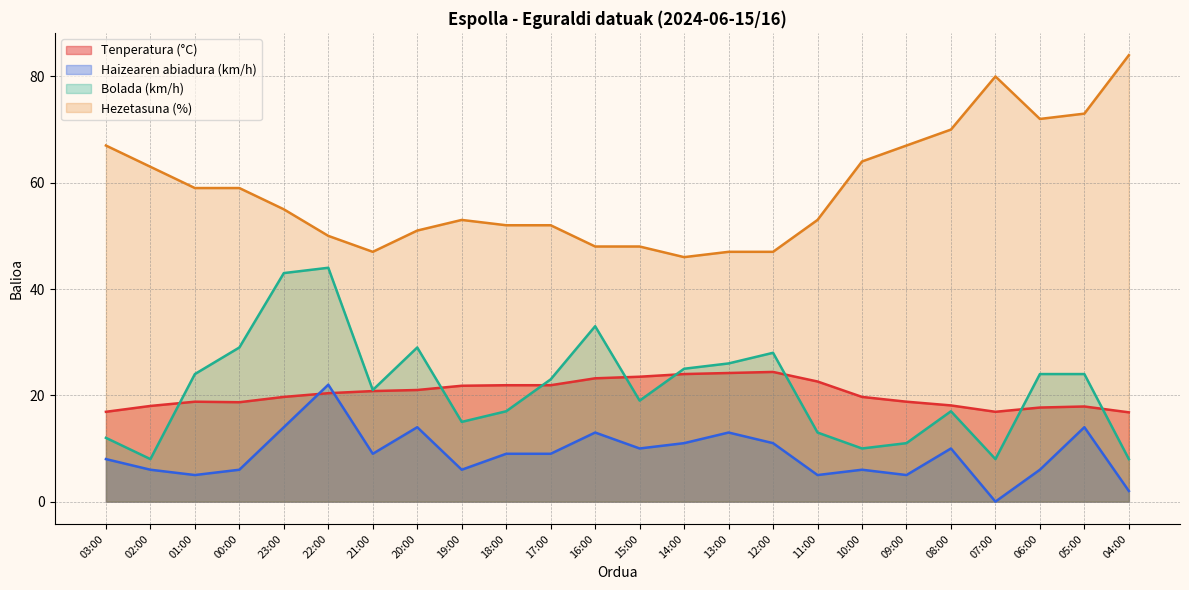

Which series has the widest spread of values?

Hezetasuna (%)